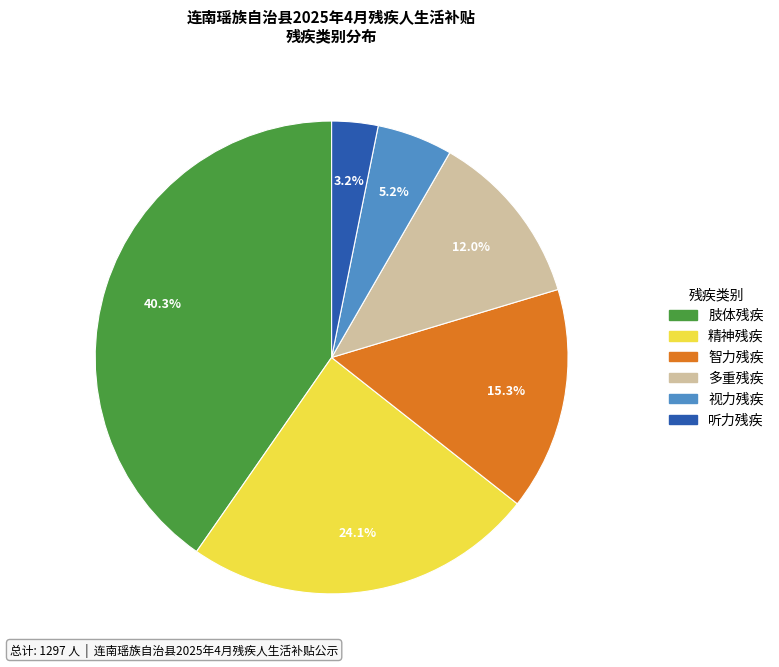

Count the number of slices in the pie.

6